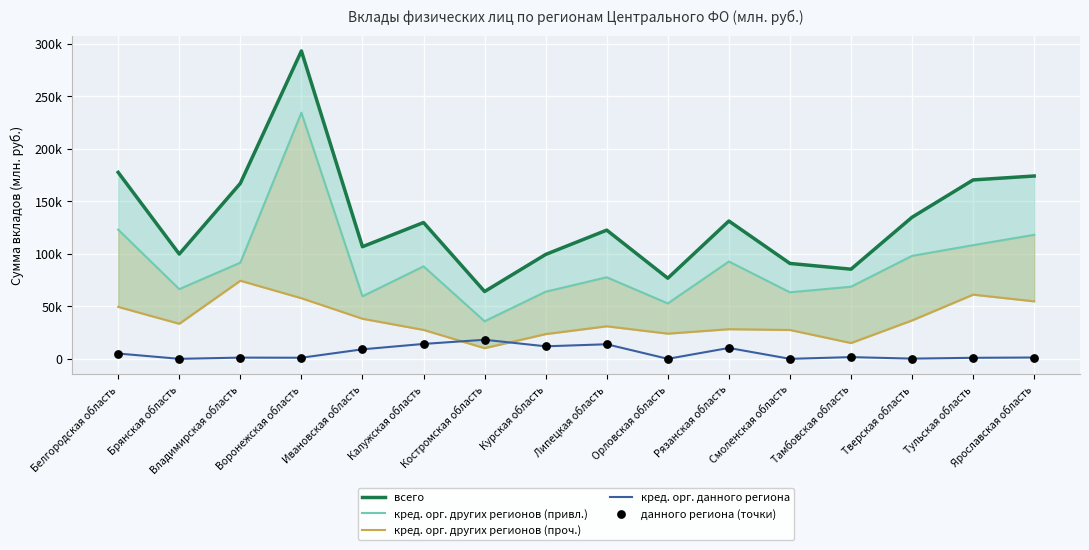

Is the value of кред. орг. других регионов (привл.) at Смоленская область greater than the value of всего at Тульская область?

No